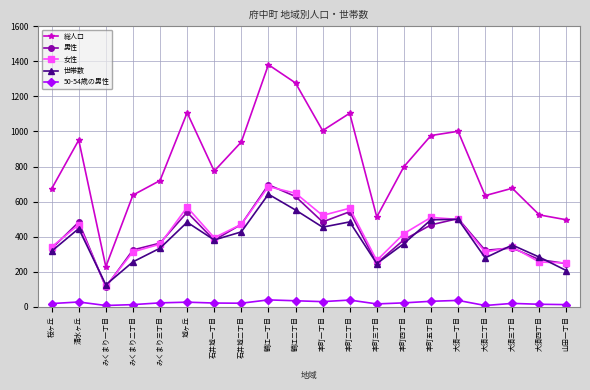

At which category is the sum across all series the highest?

鶴江一丁目